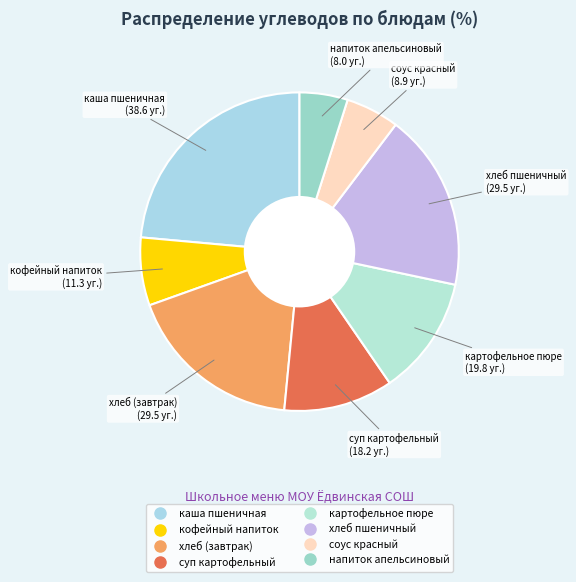

Count the number of slices in the pie.

8